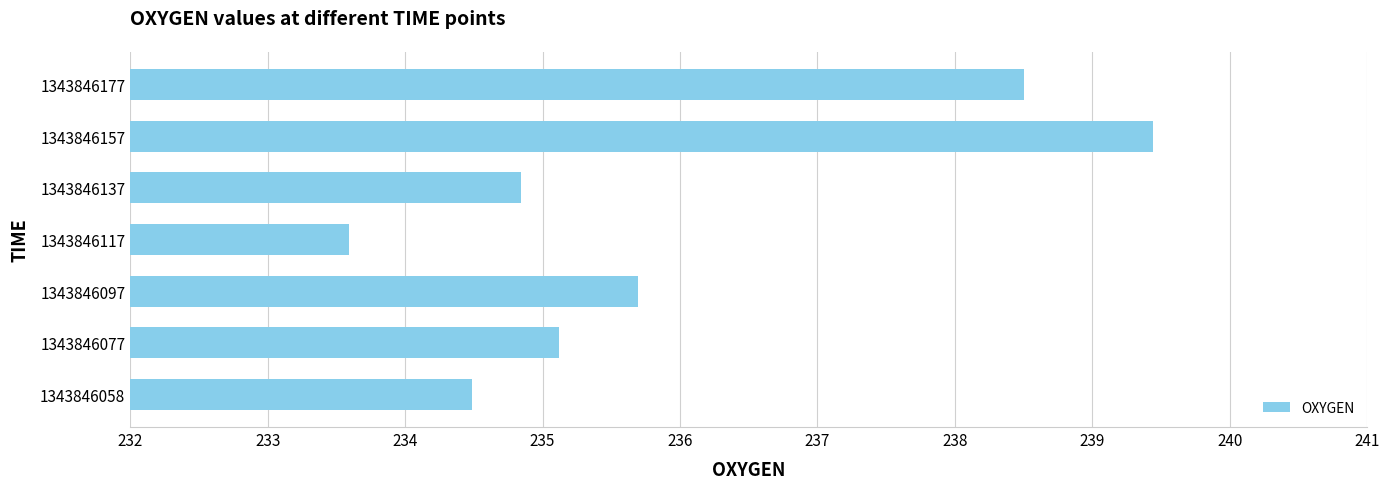

What is the minimum value shown in the chart?

233.6